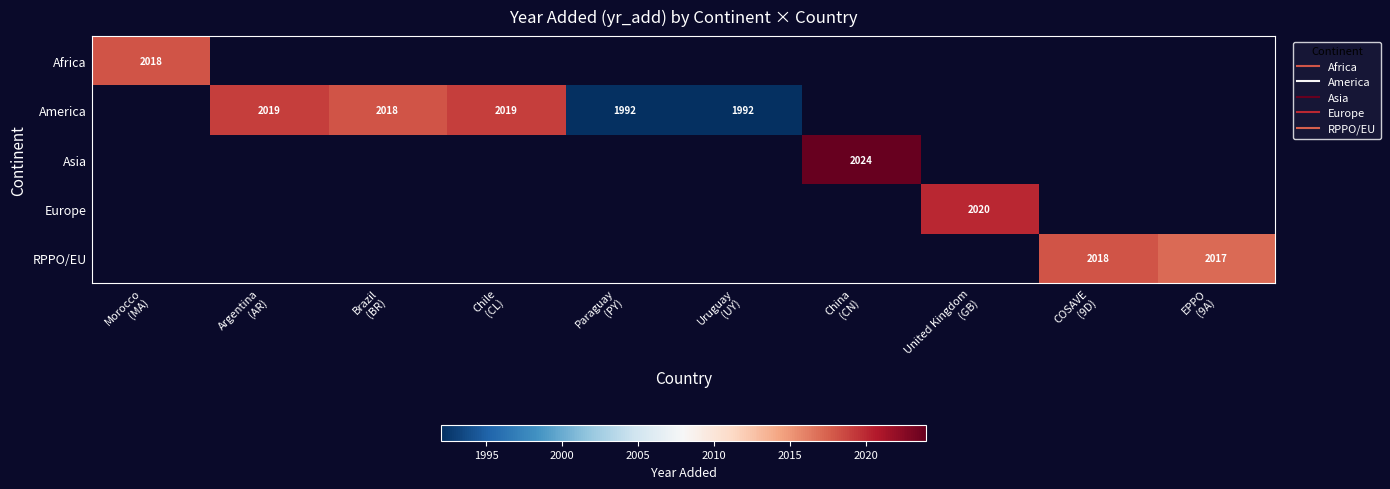

Which has a higher value, Uruguay
(UY) or Paraguay
(PY)?

Paraguay
(PY)